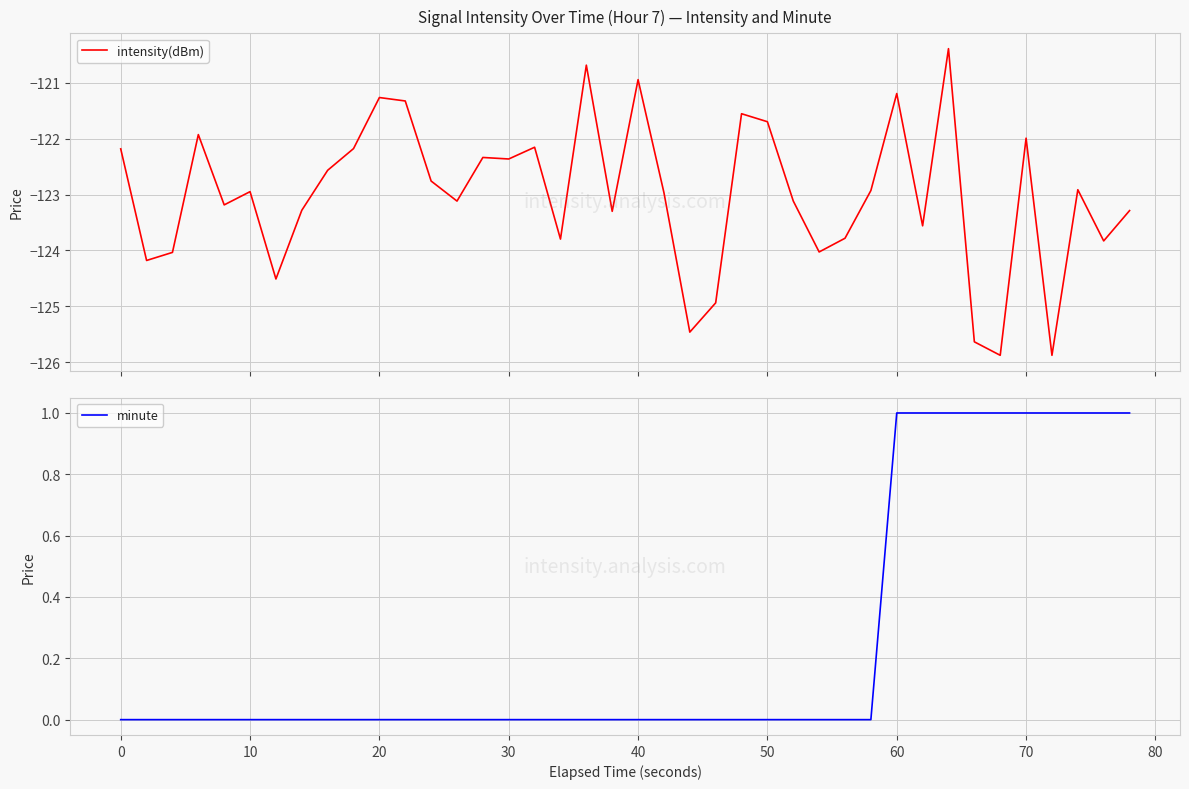

What is the minimum value for intensity(dBm)?

-125.9